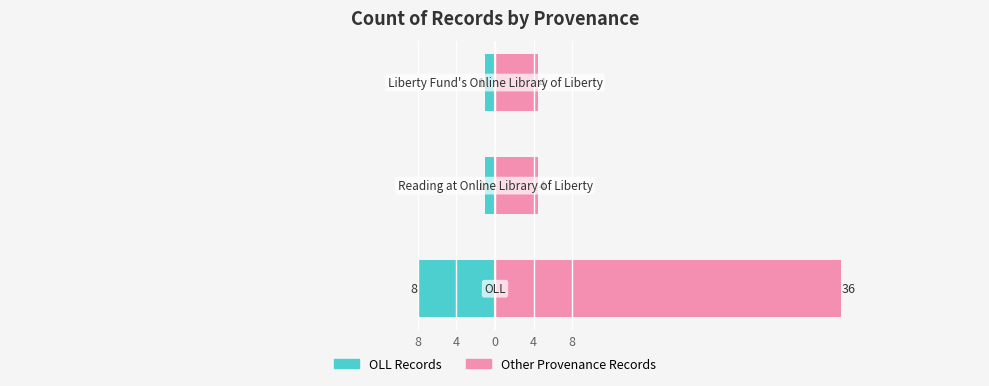

What is the minimum value for OLL Count?

-8.0